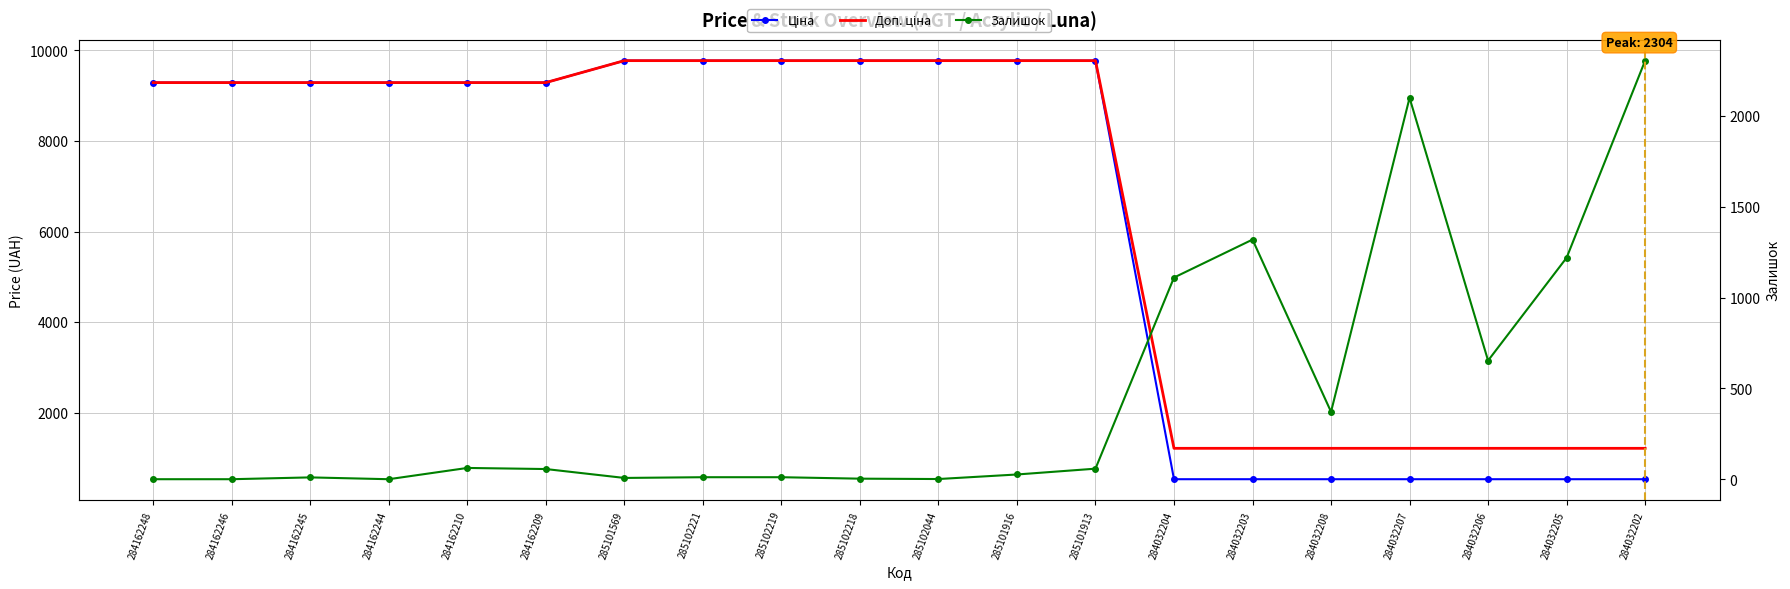

What are all the series names shown in the legend?

Ціна, Доп. ціна, Залишок